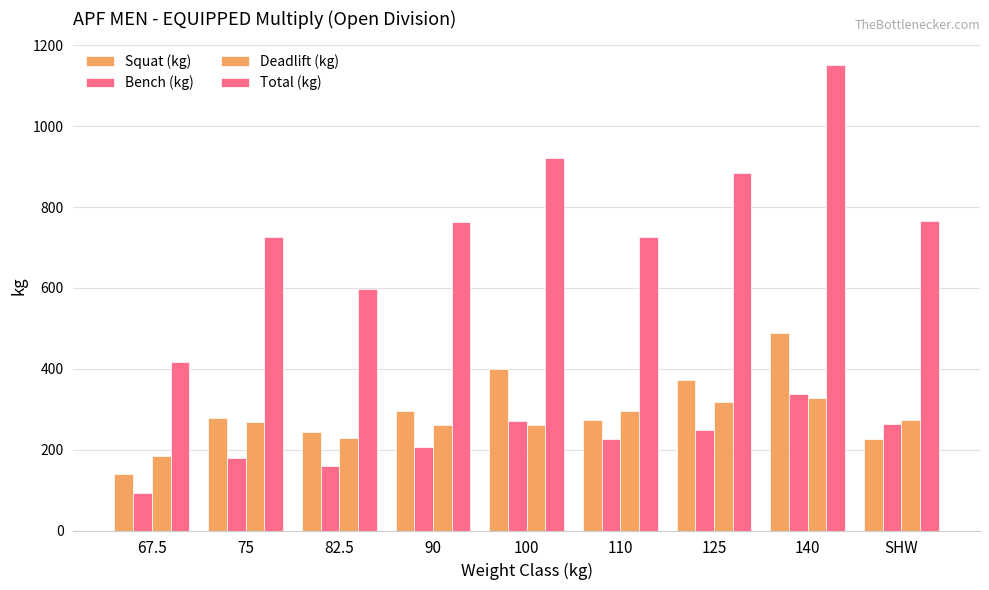

What position from the right is 75?

8